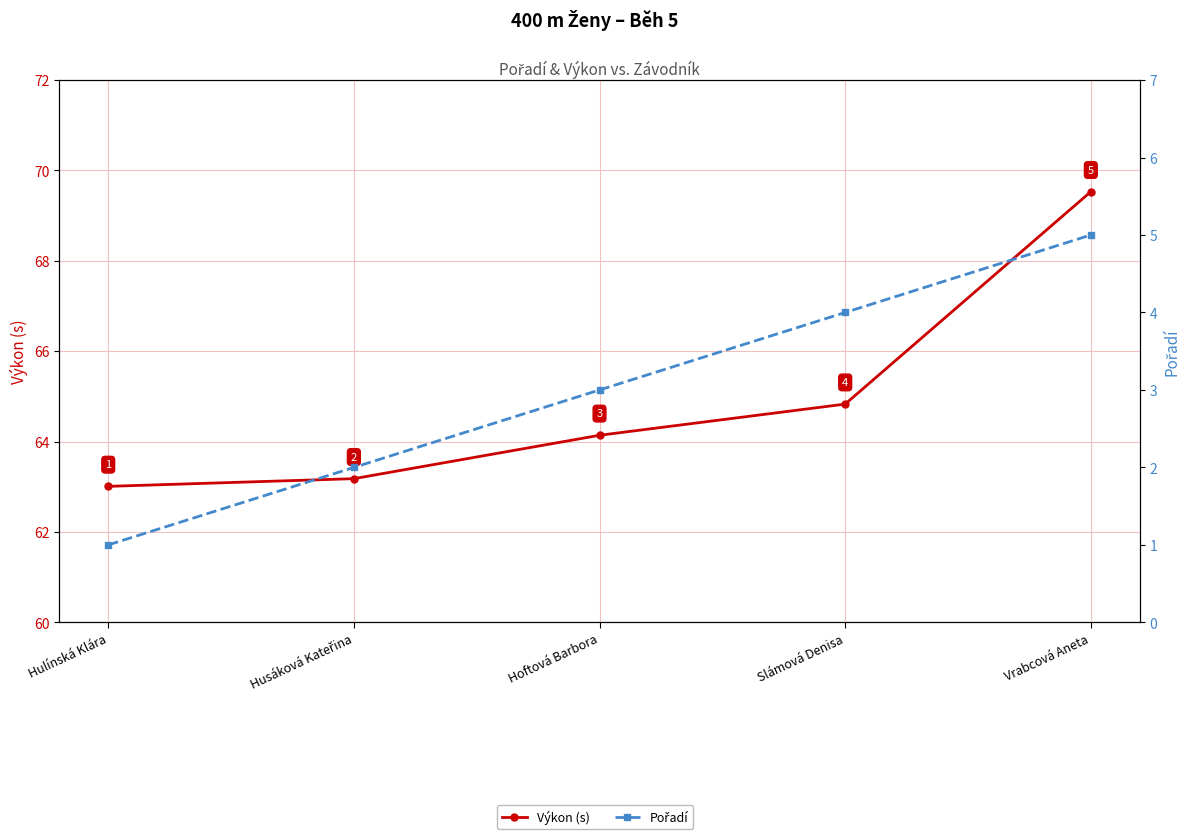

What is the approximate value of Pořadí at Hulínská Klára?

1.0